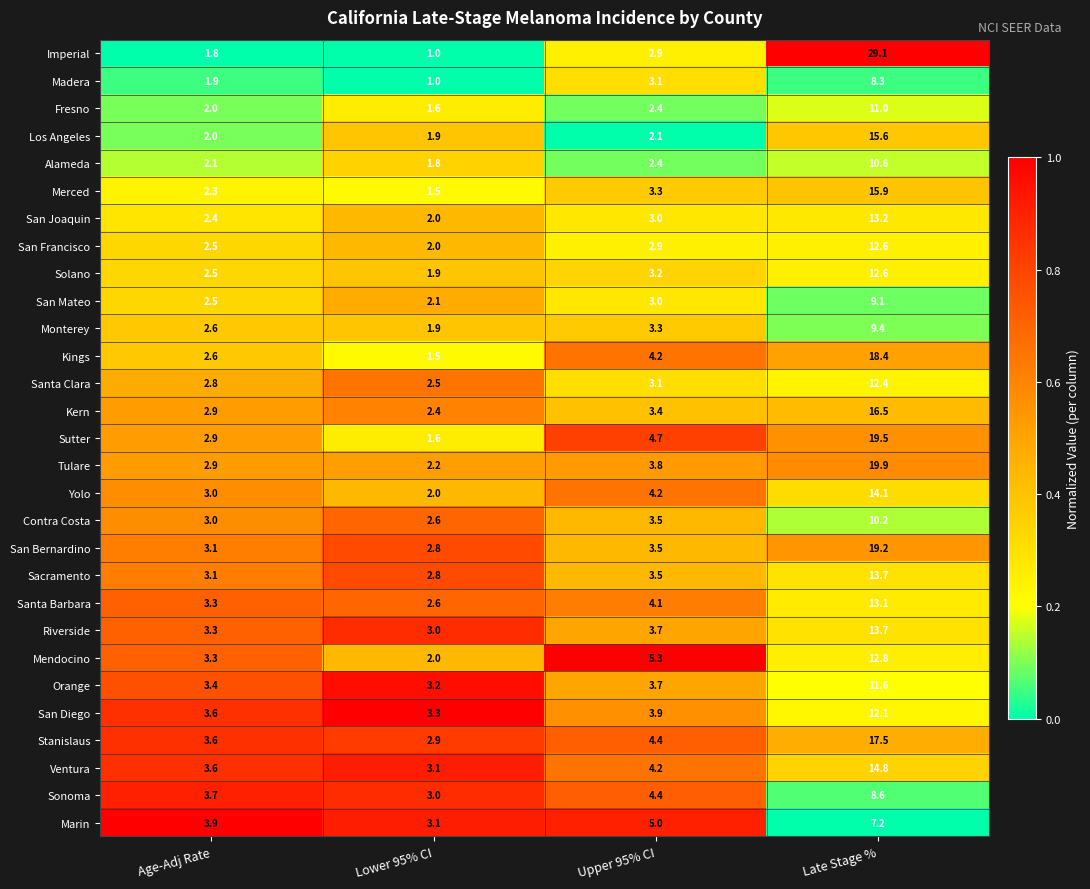

Between Age-Adj Rate and Upper 95% CI, which series saw the biggest shift?

Mendocino